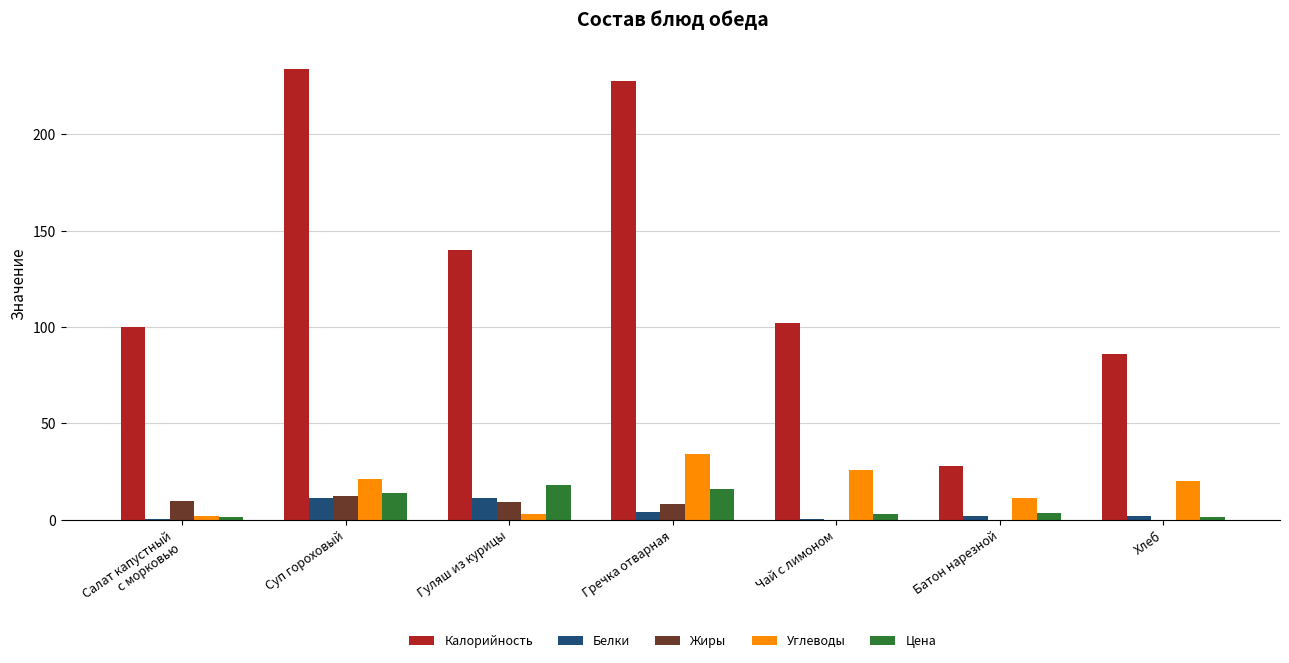

What is the sum of all Углеводы values?

117.0